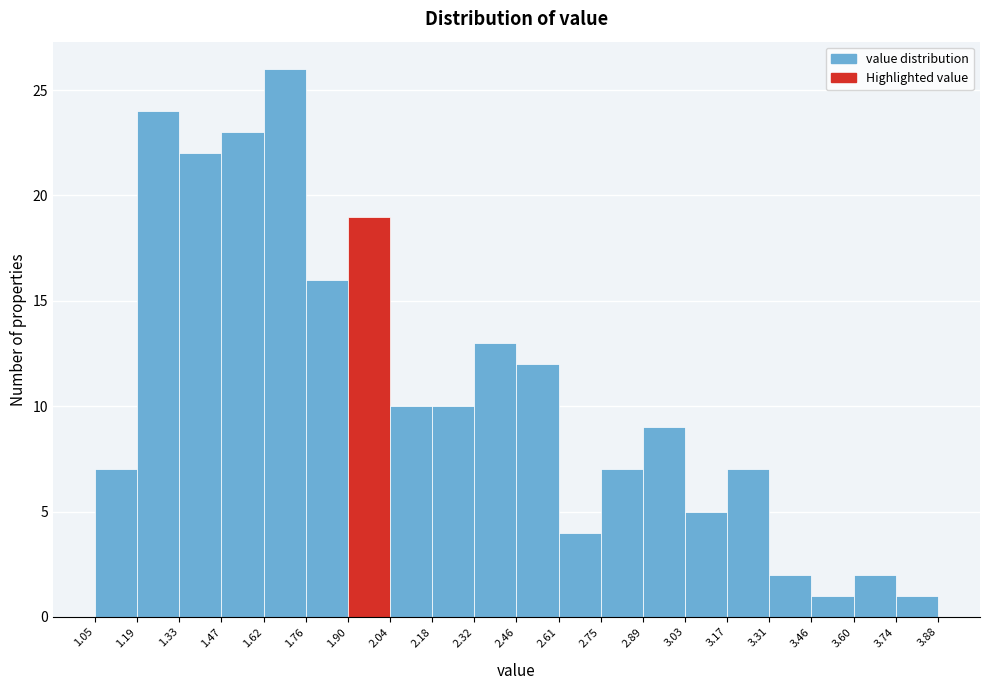

Reading left to right, list every bar in this chart as the range it spans on the x-axis followed by its height. The values are not printed on the chart, so give them approximately, as read against the axis.

1.05 to 1.19: 7
1.19 to 1.33: 24
1.33 to 1.47: 22
1.47 to 1.62: 23
1.62 to 1.76: 26
1.76 to 1.90: 16
1.90 to 2.04: 19
2.04 to 2.18: 10
2.18 to 2.32: 10
2.32 to 2.46: 13
2.46 to 2.61: 12
2.61 to 2.75: 4
2.75 to 2.89: 7
2.89 to 3.03: 9
3.03 to 3.17: 5
3.17 to 3.31: 7
3.31 to 3.46: 2
3.46 to 3.60: 1
3.60 to 3.74: 2
3.74 to 3.88: 1